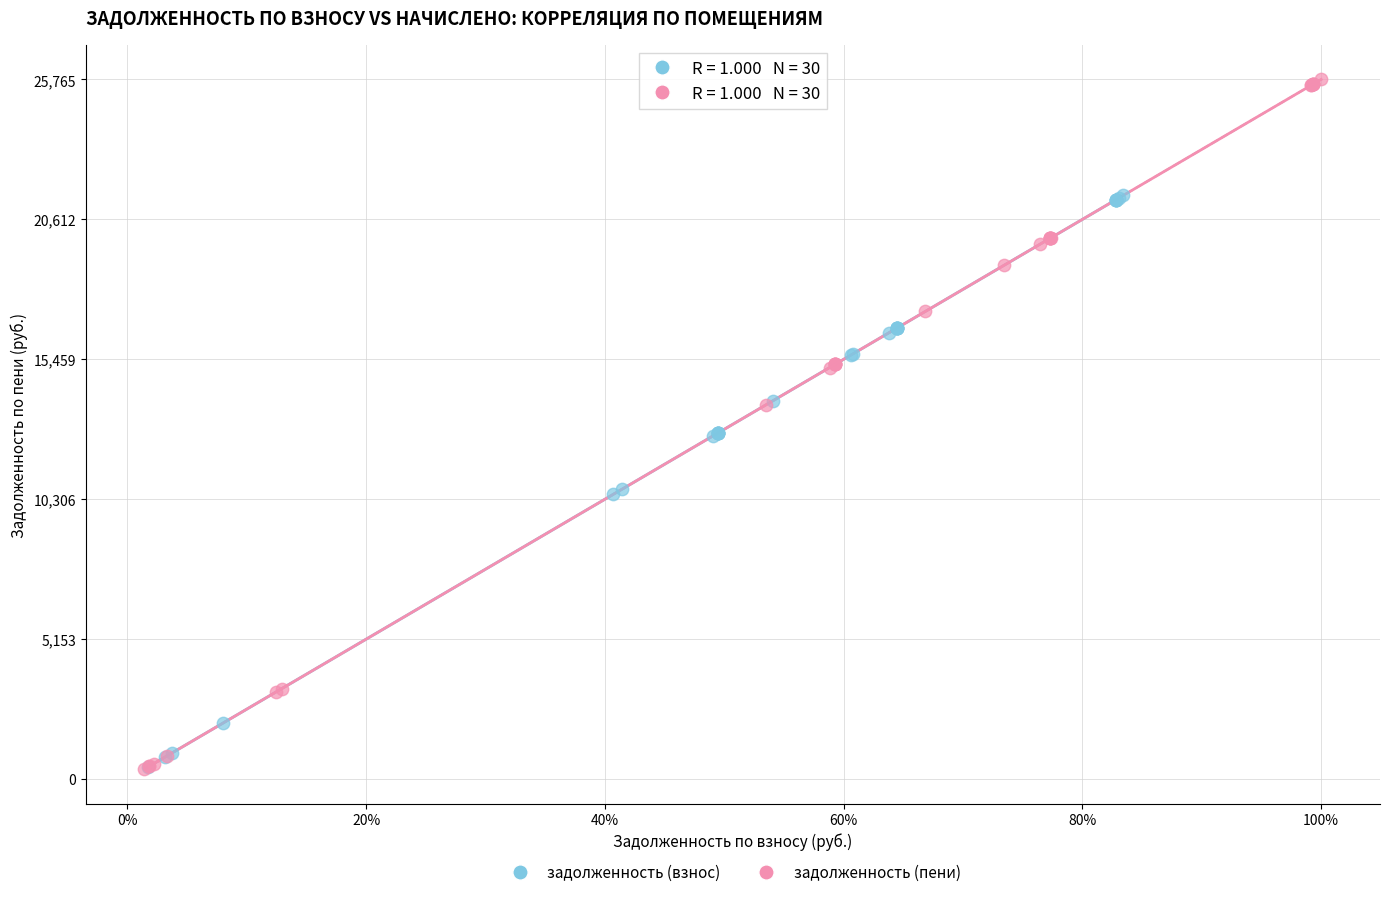

What are all the series names shown in the legend?

задолженность (взнос), задолженность (пени)